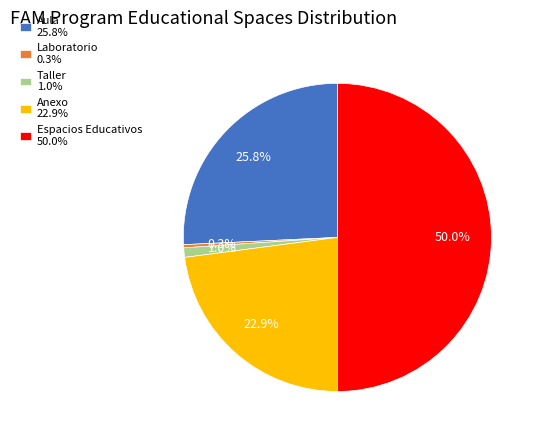

How many segments does this pie chart have?

5